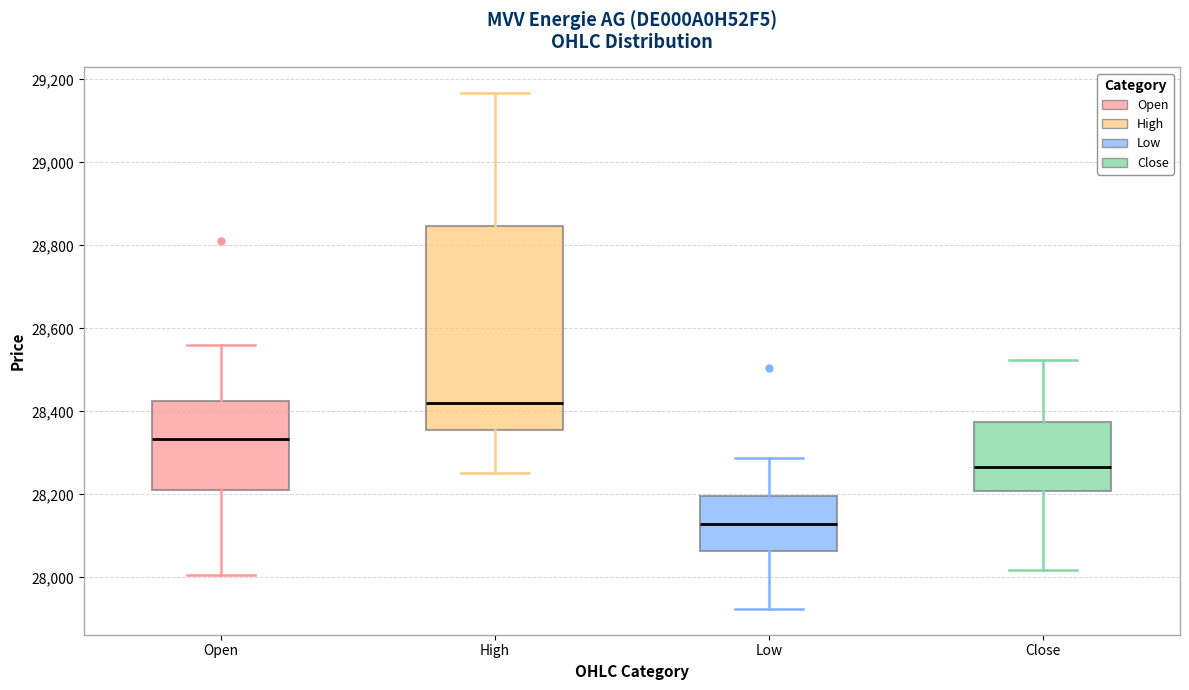

Where does the upper whisker of the box for High end on the y-axis? The values are not printed on the chart, so give them approximately, as read against the axis.

29160